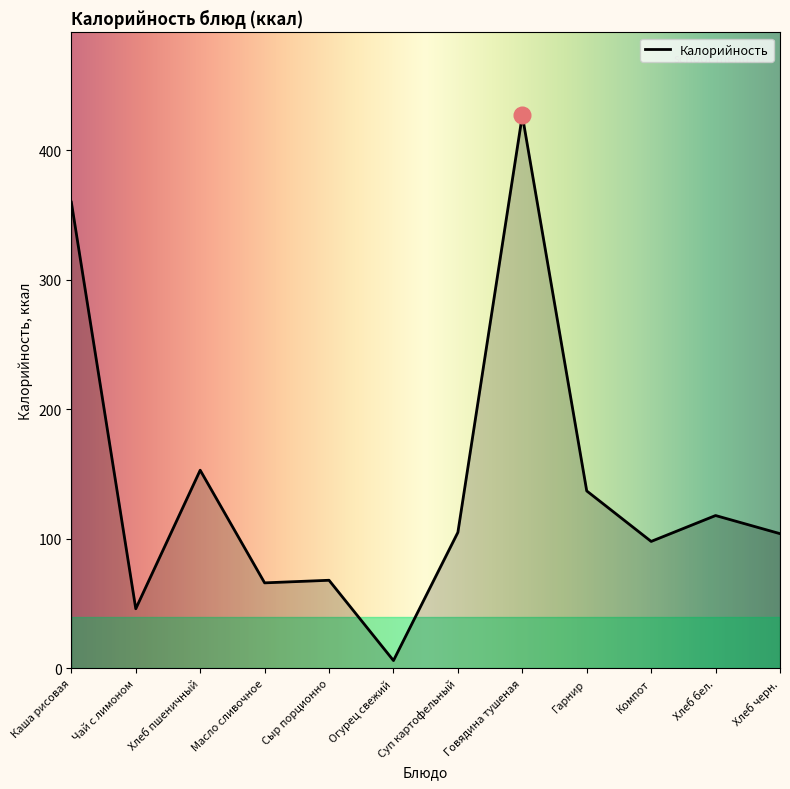

Does the chart have visible grid lines?

No